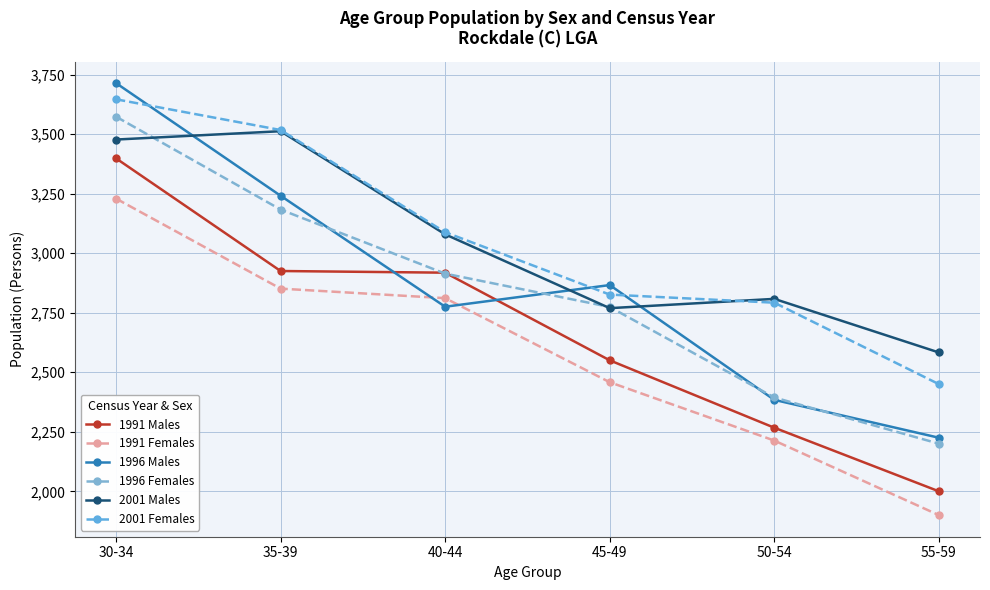

Which series has the widest spread of values?

1996 Males